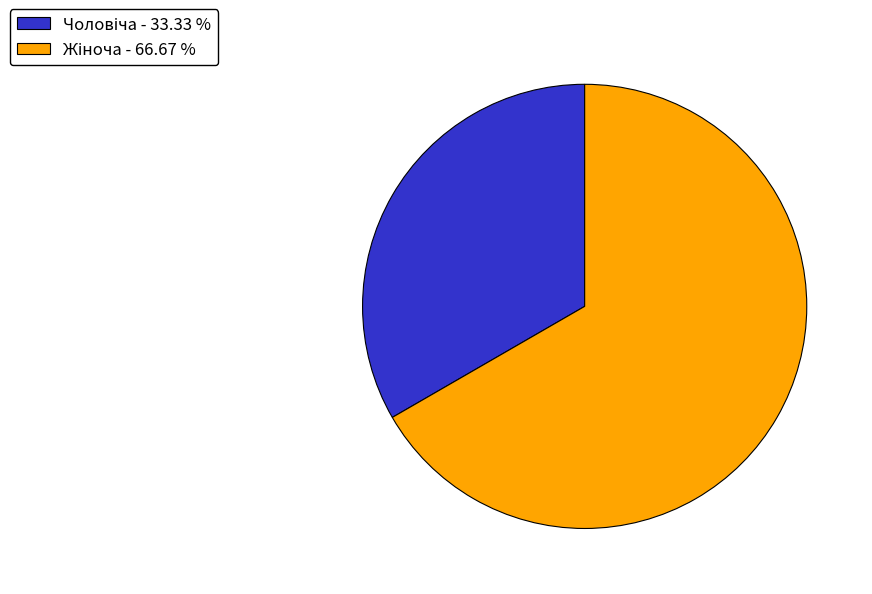

How many slices are in this pie chart?

2